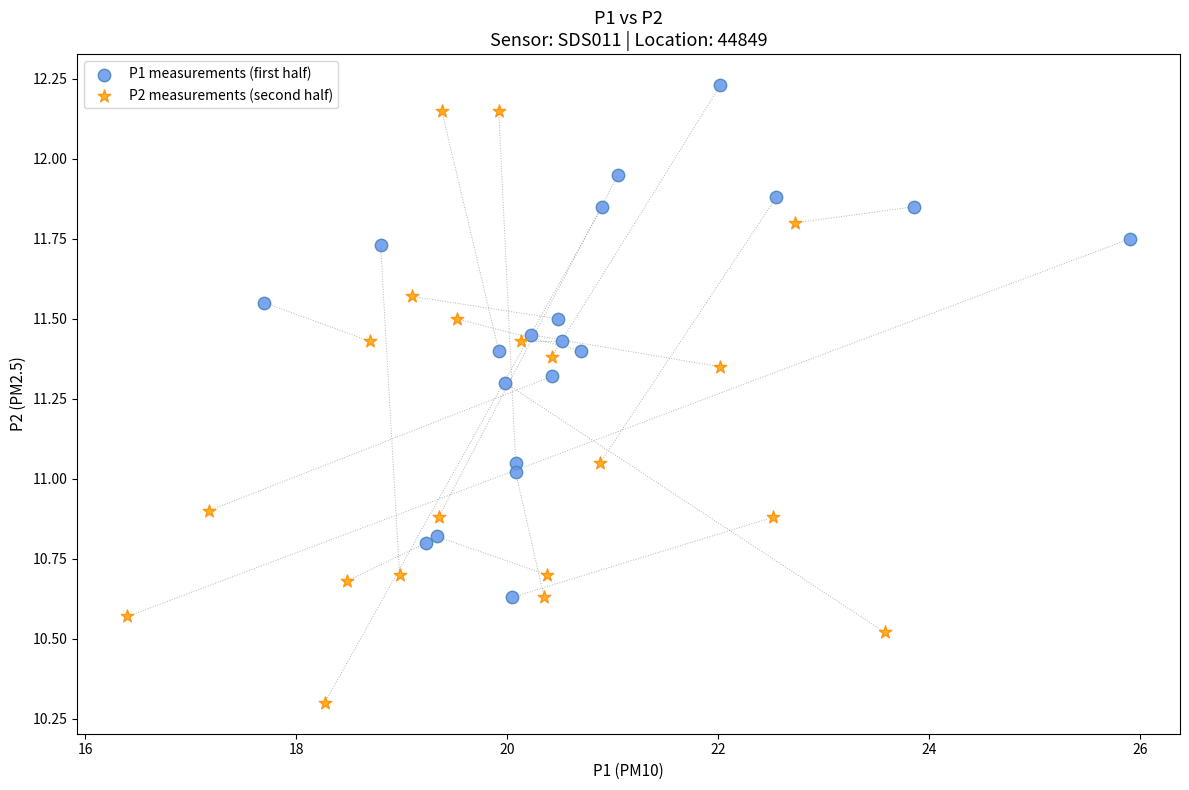

Which series has the widest spread of Y values?

P2 measurements (second half)